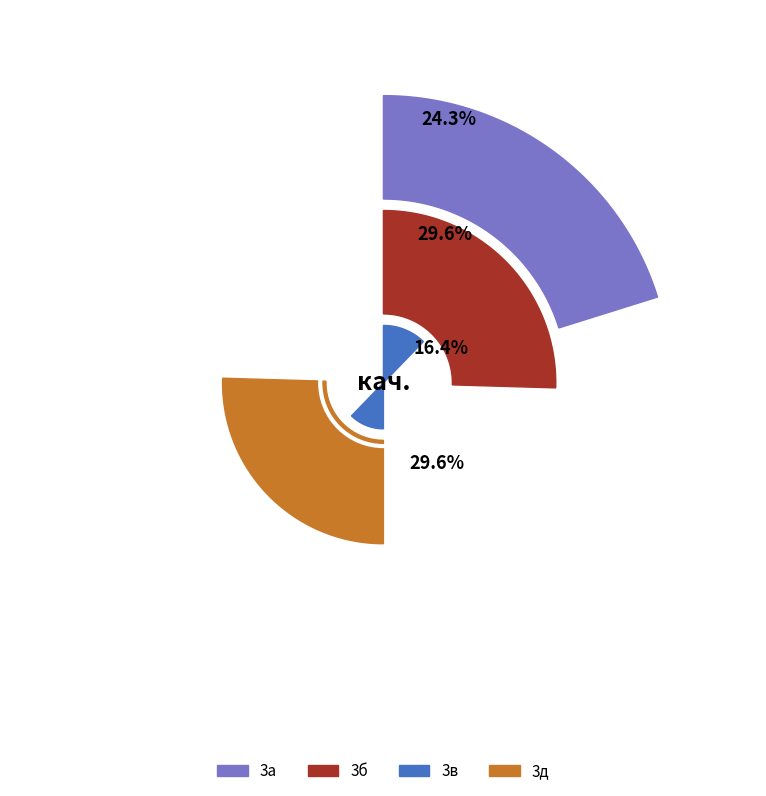

How many segments does this pie chart have?

4